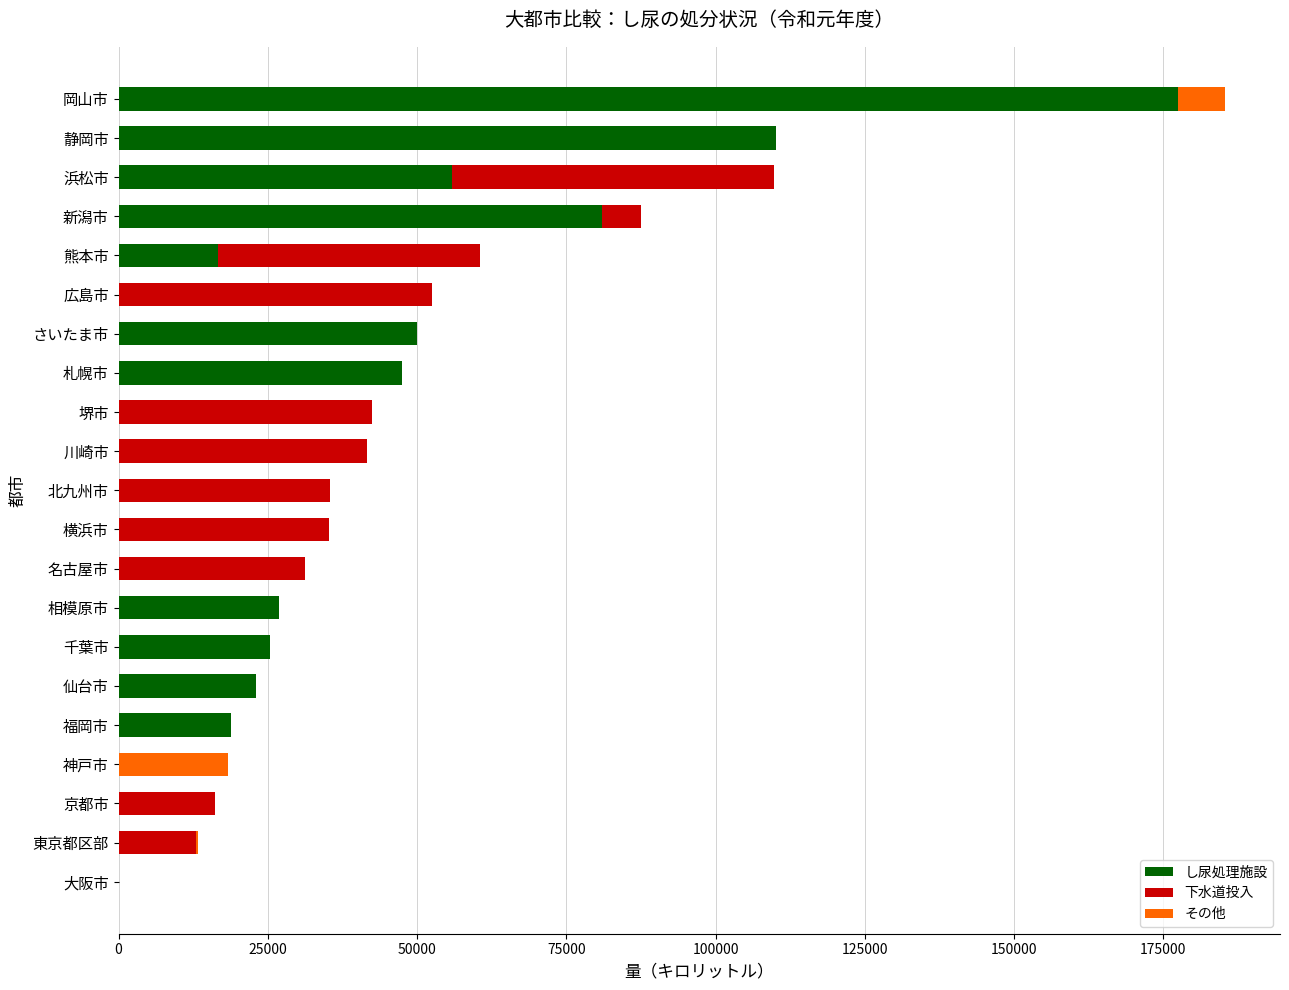

What is the maximum value for し尿処理施設?

177480.0